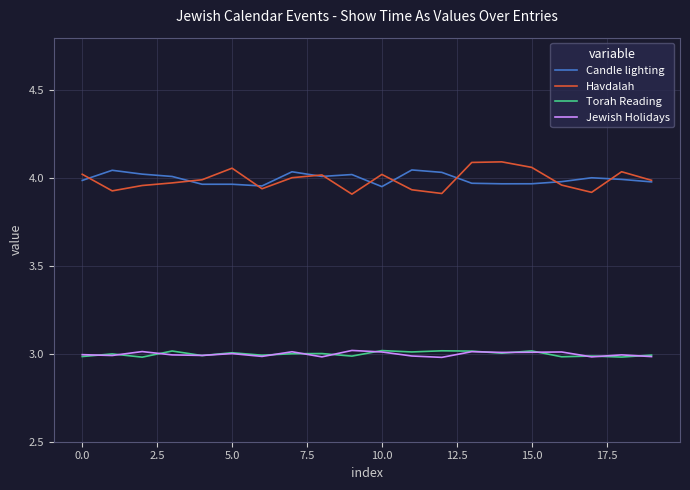

True or false: Havdalah and Jewish Holidays intersect in this chart.

False